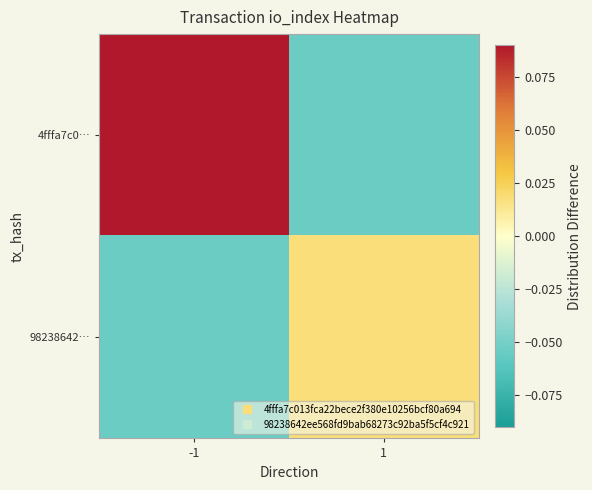

Rank the series by their maximum value, from highest to lowest.

4fffa7c0…, 98238642…